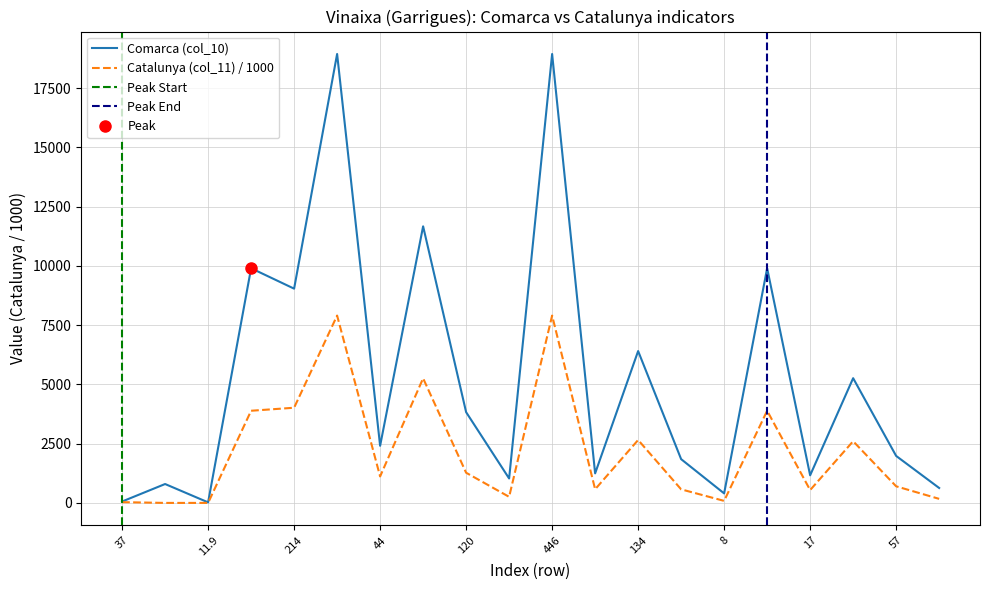

True or false: Catalunya (col_11) and Comarca (col_10) cross at least once.

False